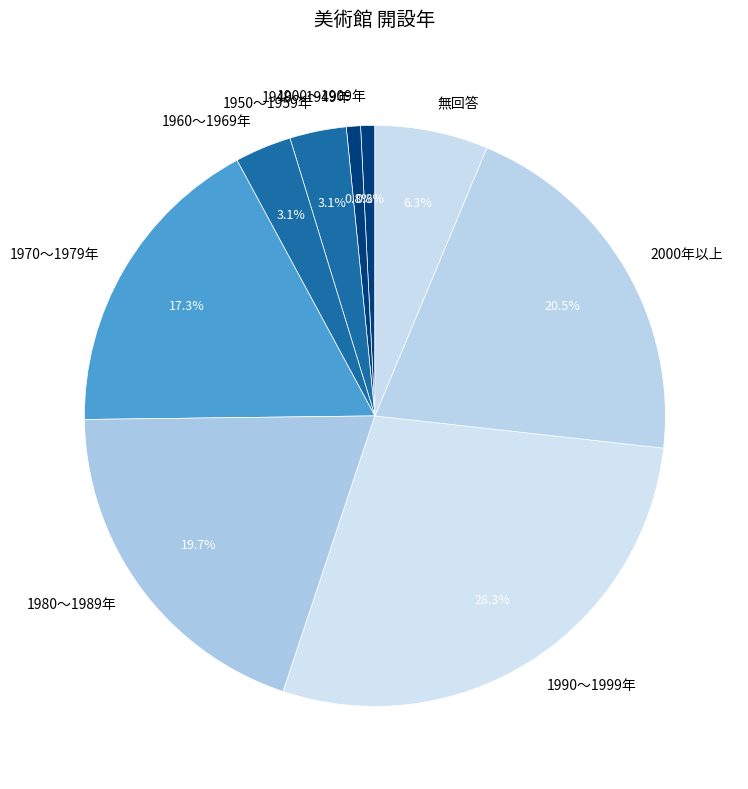

The 1940～1949年 slice represents 1% of the pie. True or false?

True